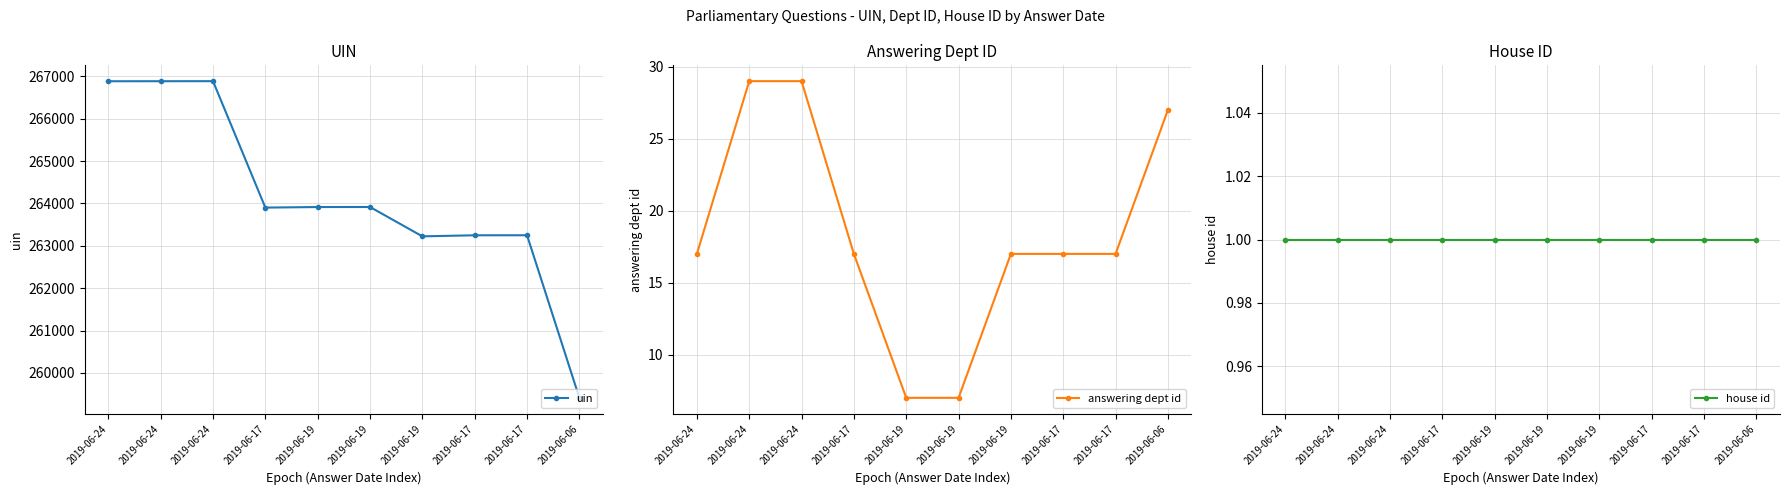

What value does the house id series have at 2019-06-19?

1